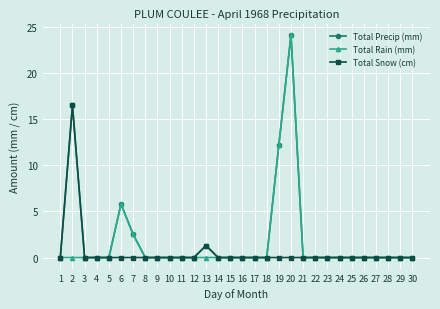

True or false: Total Snow (cm) has more than 0 interior local peaks.

True